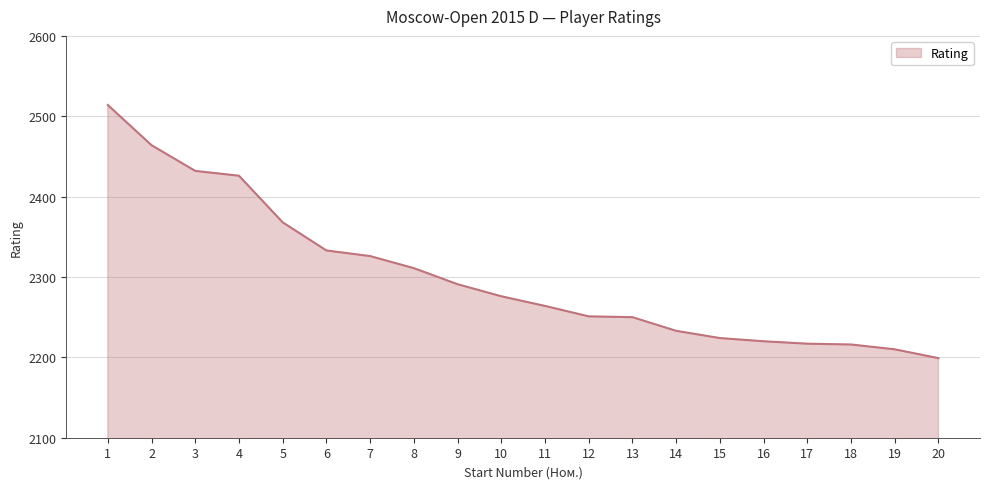

Does the chart have visible grid lines?

Yes